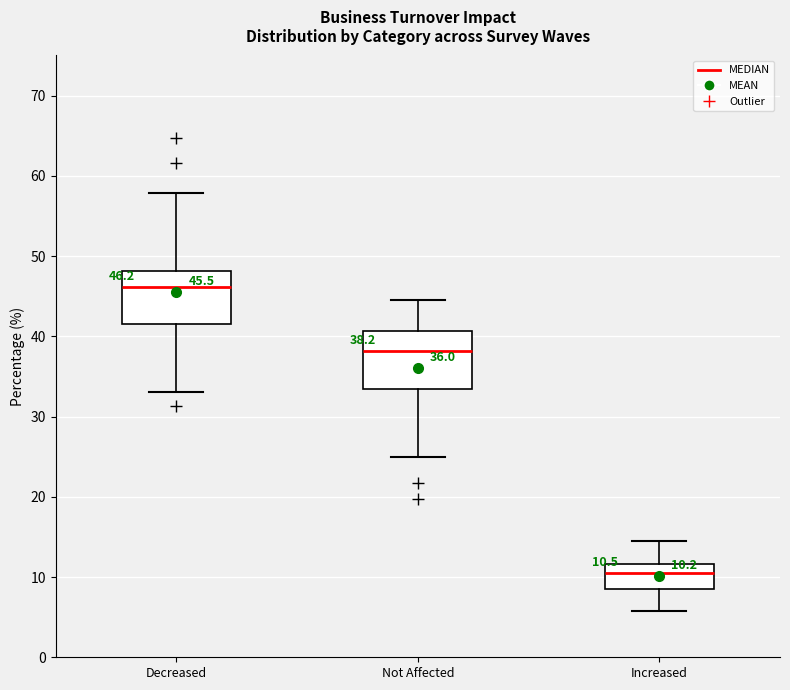

Which box has the lowest median line?

Increased